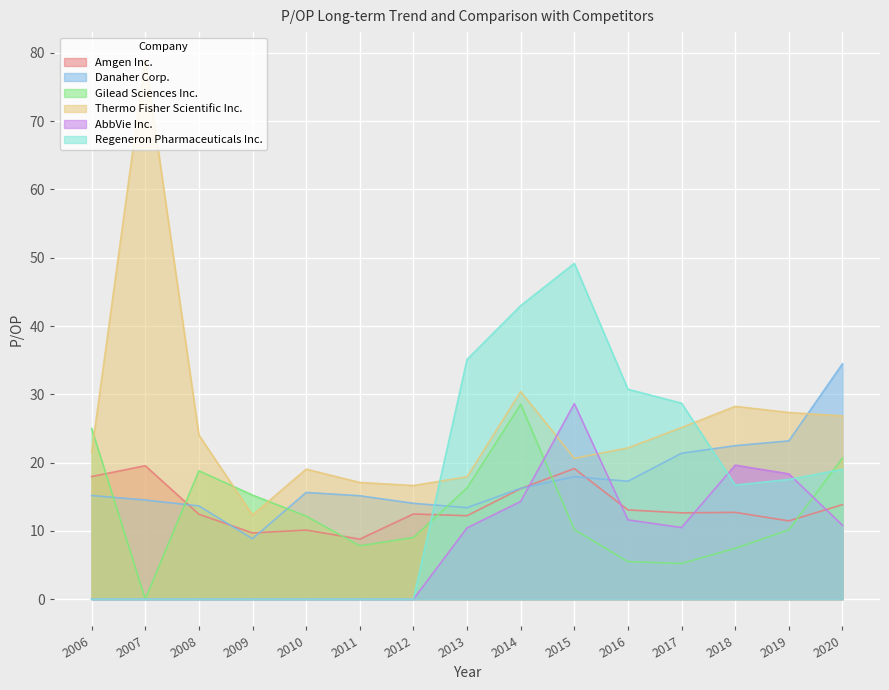

What is the difference between the Thermo Fisher Scientific Inc. values at 2011 and 2008?

6.9